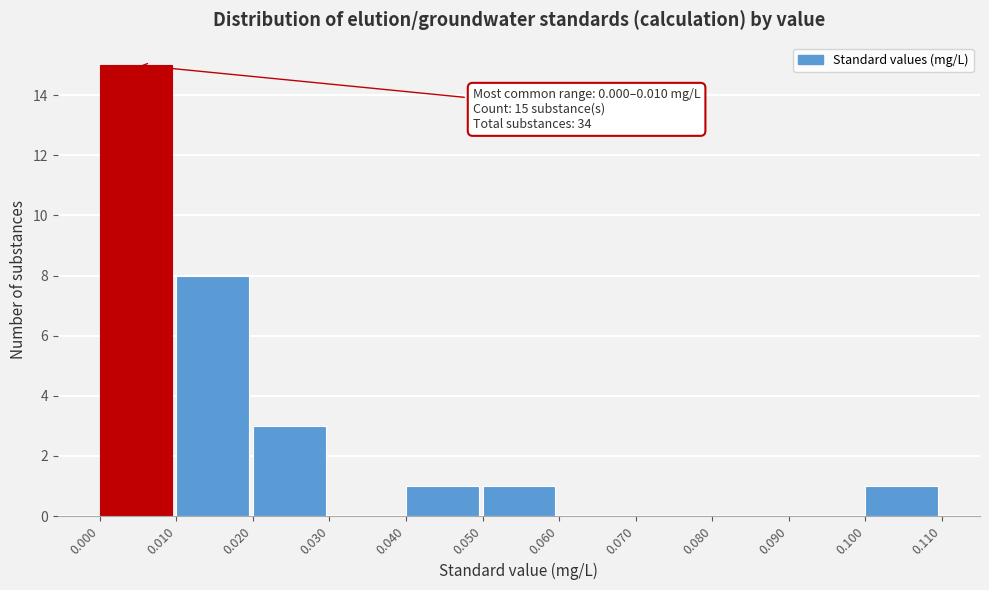

Over which range of the x-axis is the bar tallest?

0.000 to 0.010